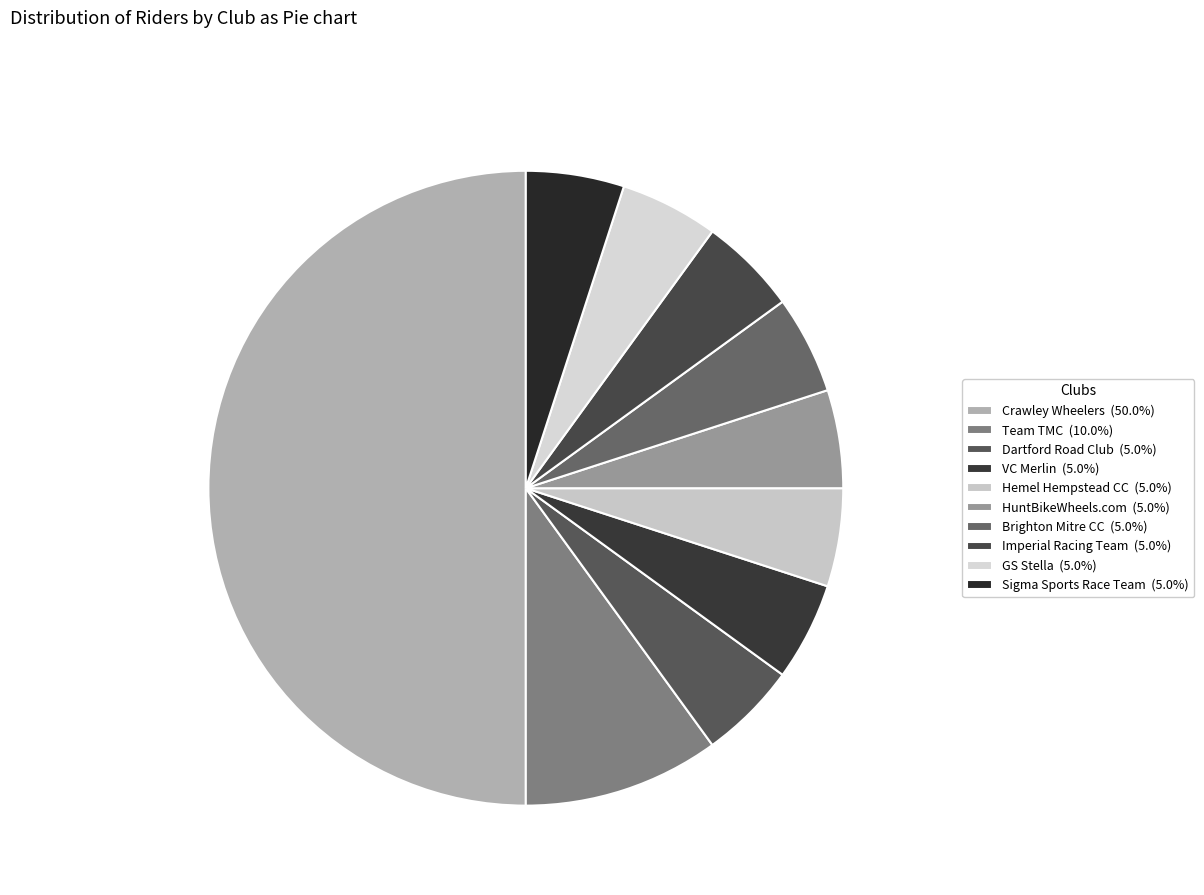

What percentage is the Crawley Wheelers slice, to the nearest percent?

50%